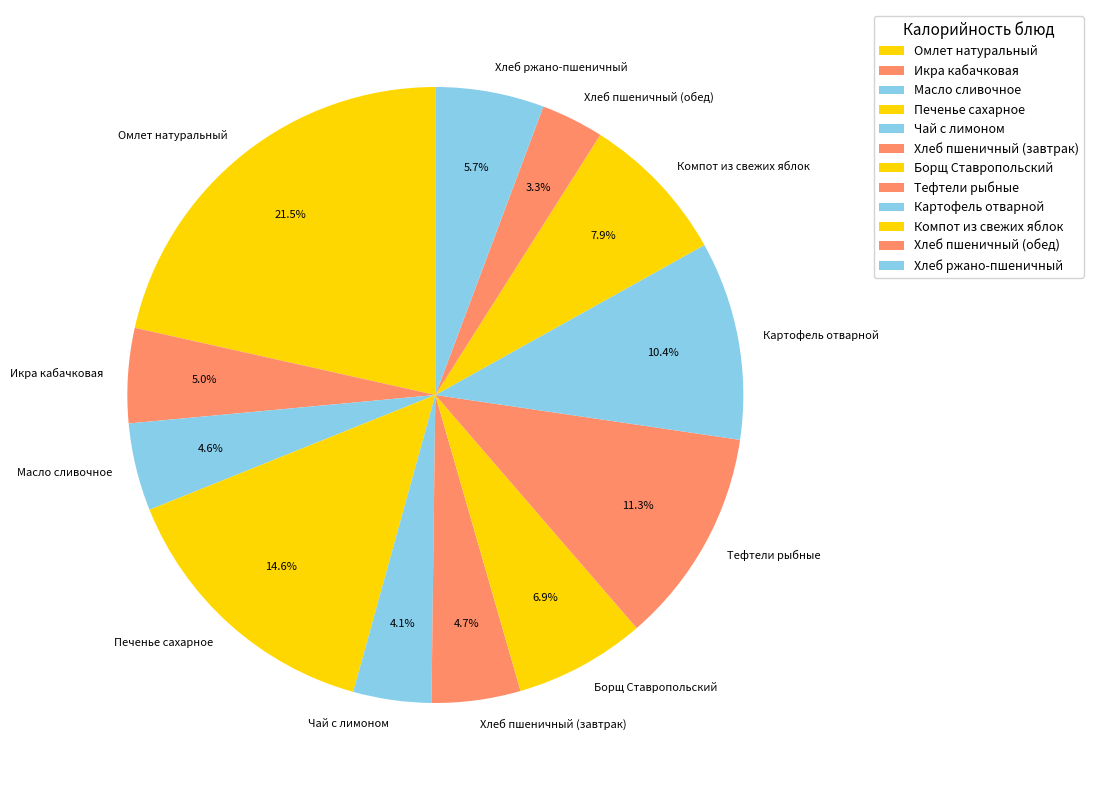

What is the smallest slice in the pie chart?

Хлеб пшеничный (обед)